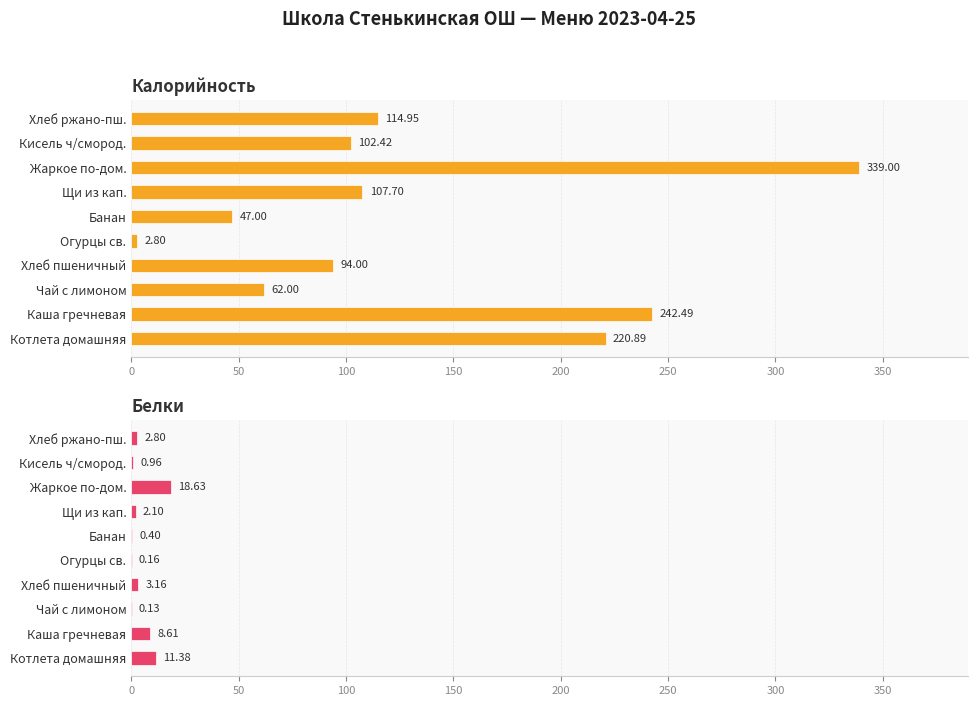

Count the number of categories in the chart.

10